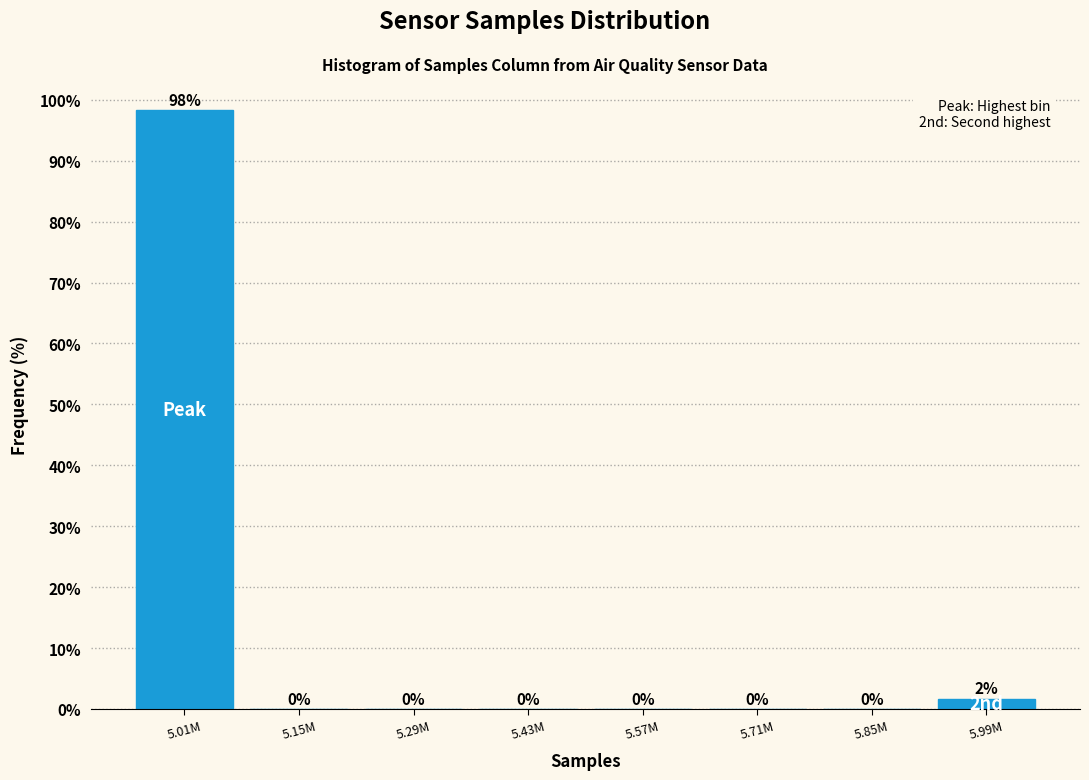

What is the greatest value displayed?

98.3